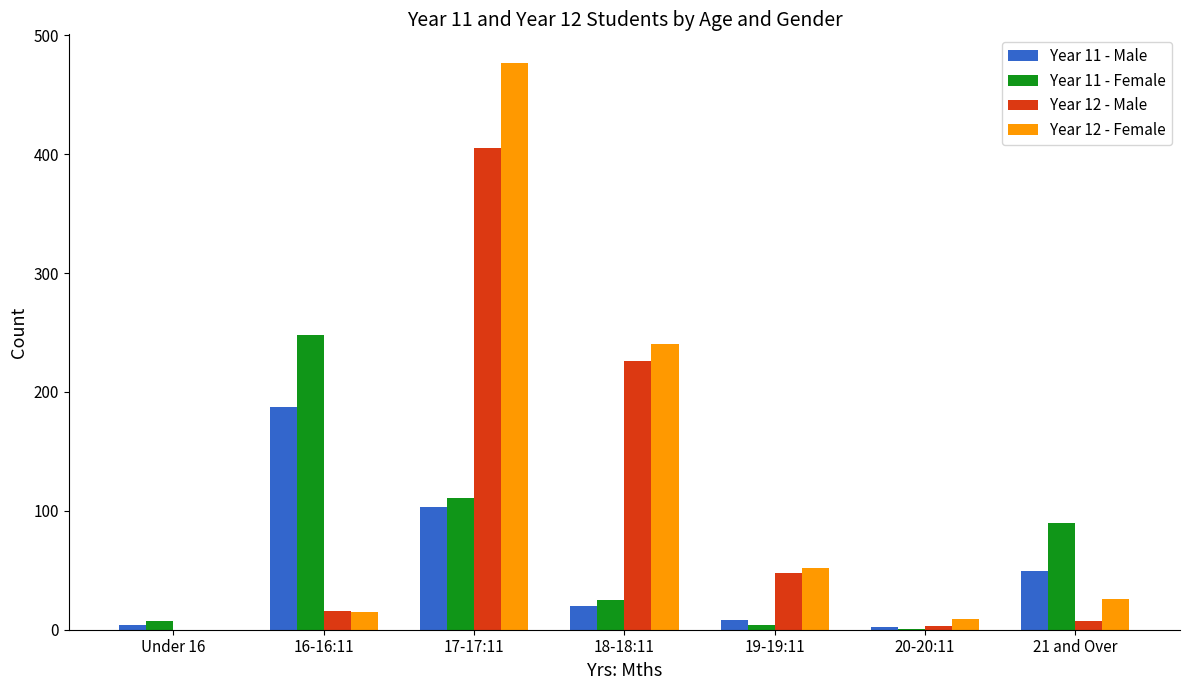

At which category is the sum across all series the highest?

17-17:11